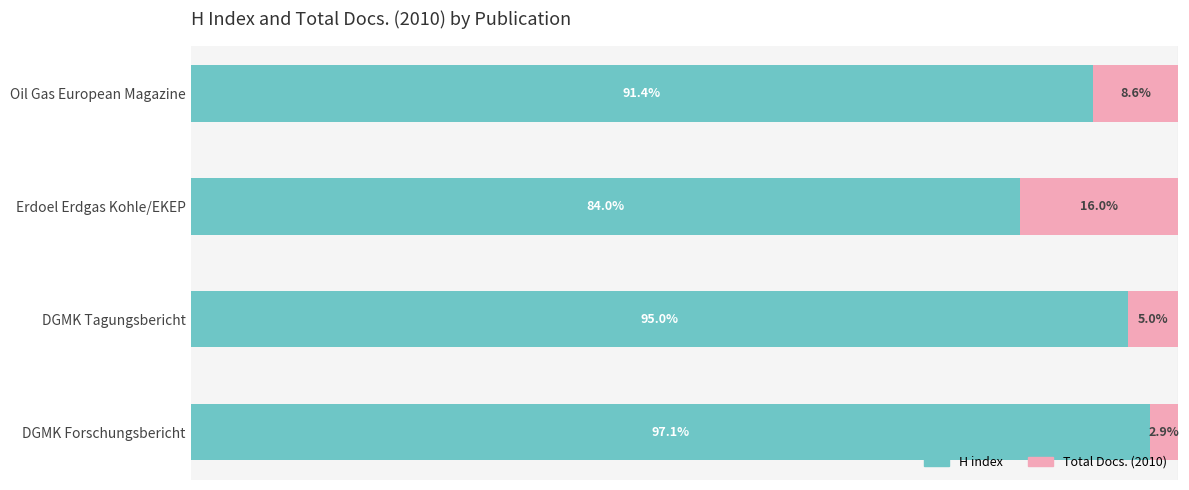

Which category has the lowest value in the H index series?

Erdoel Erdgas Kohle/EKEP